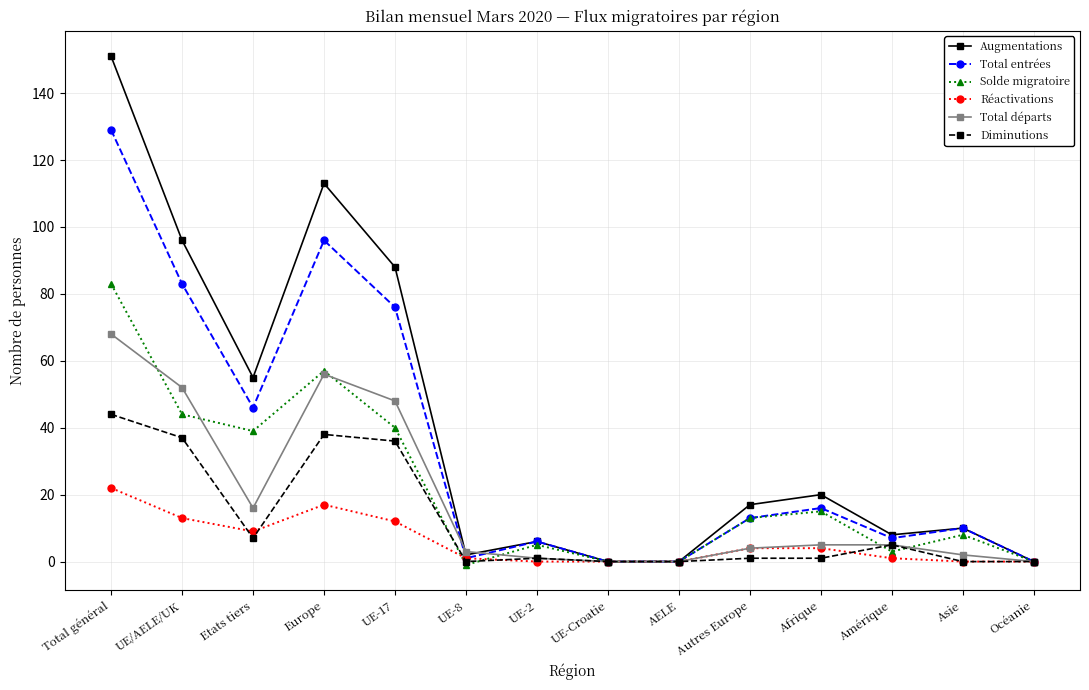

How many categories are shown in the chart?

14